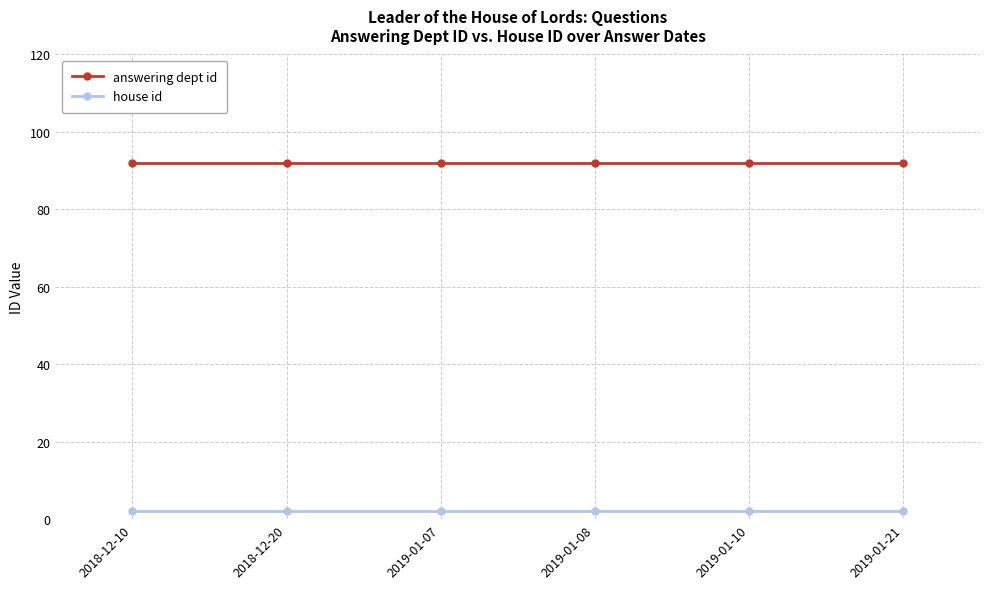

Reading left to right, list all the values displayed in this chart.

answering dept id: 92	92	92	92	92	92
house id: 2	2	2	2	2	2